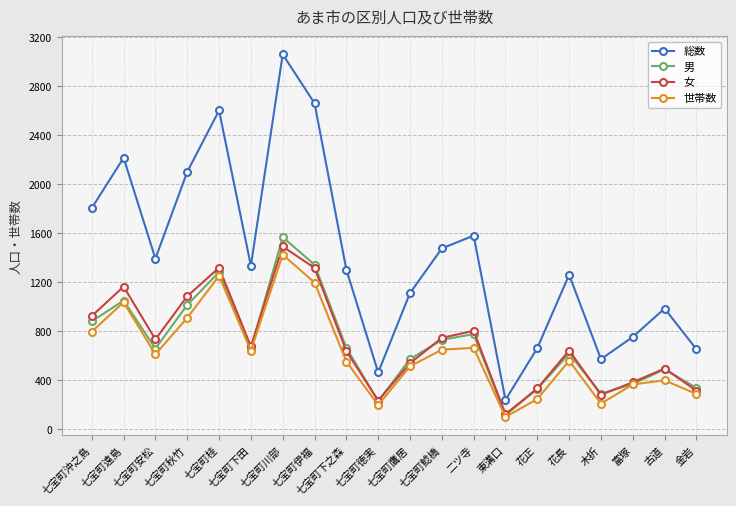

What position from the left is 七宝町鯰橋?

12